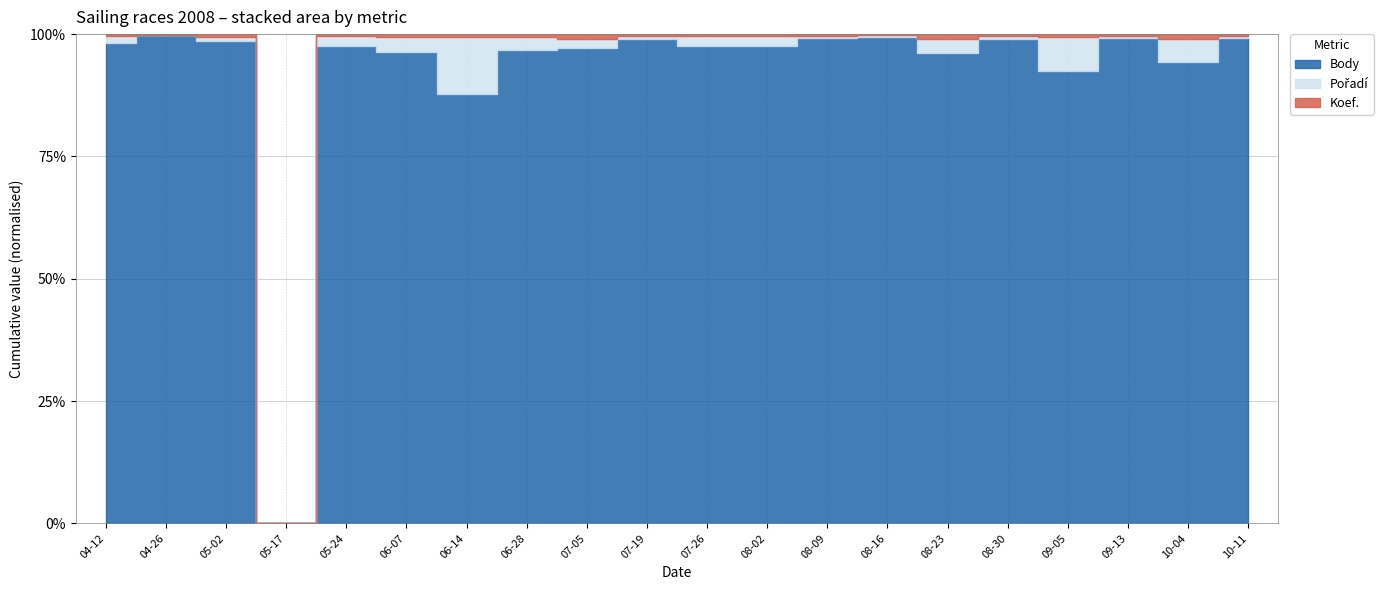

Read the Body value at 2008-08-30, to the nearest 100.

300